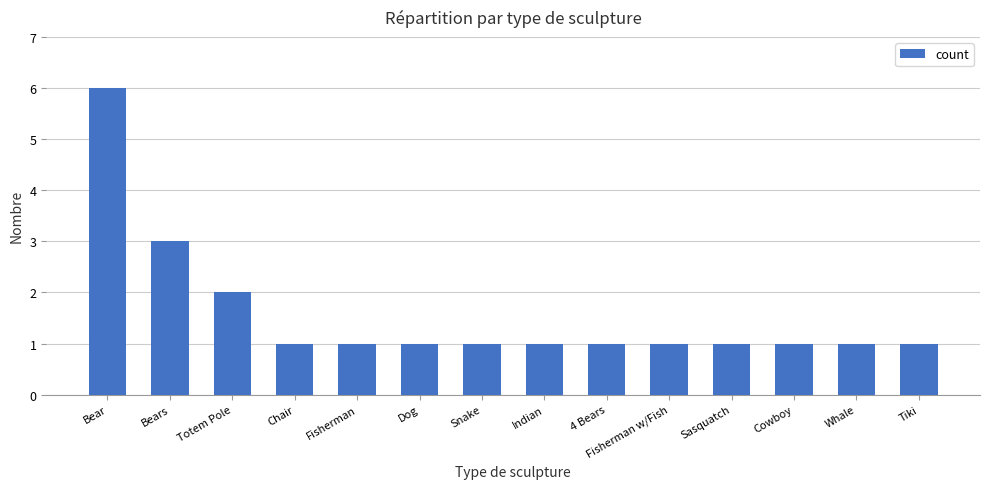

Does the chart contain stacked bars?

No